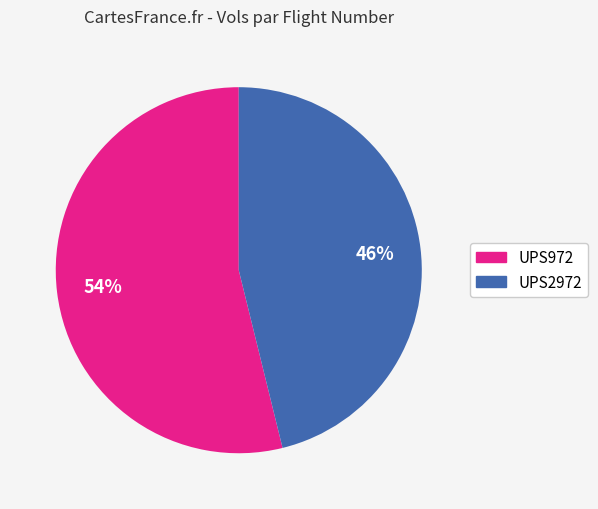

Do UPS972 and UPS2972 together represent more than half of the pie?

Yes